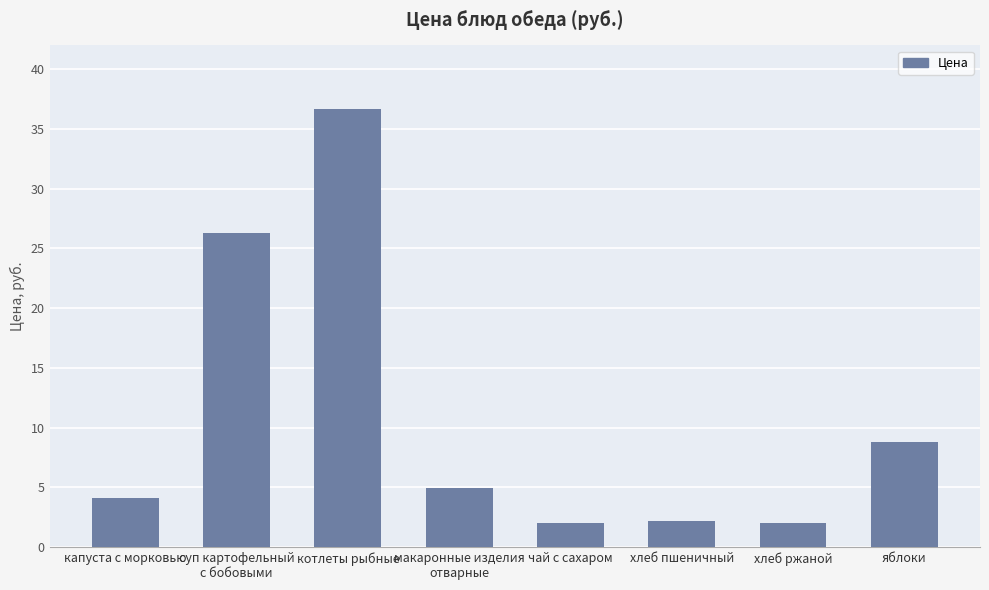

What is the maximum value shown in the chart?

36.7